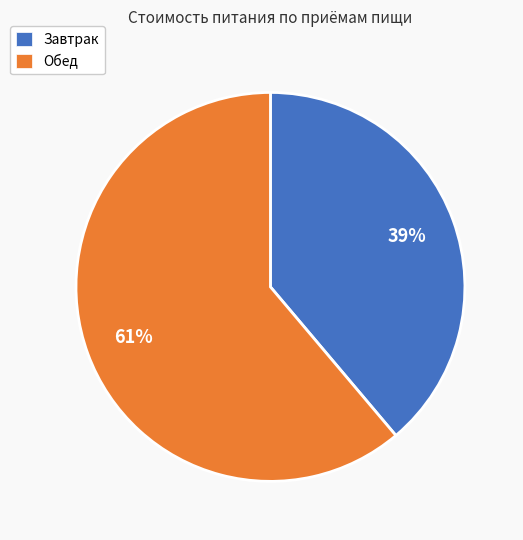

To the nearest percent, what portion does Завтрак represent?

39%